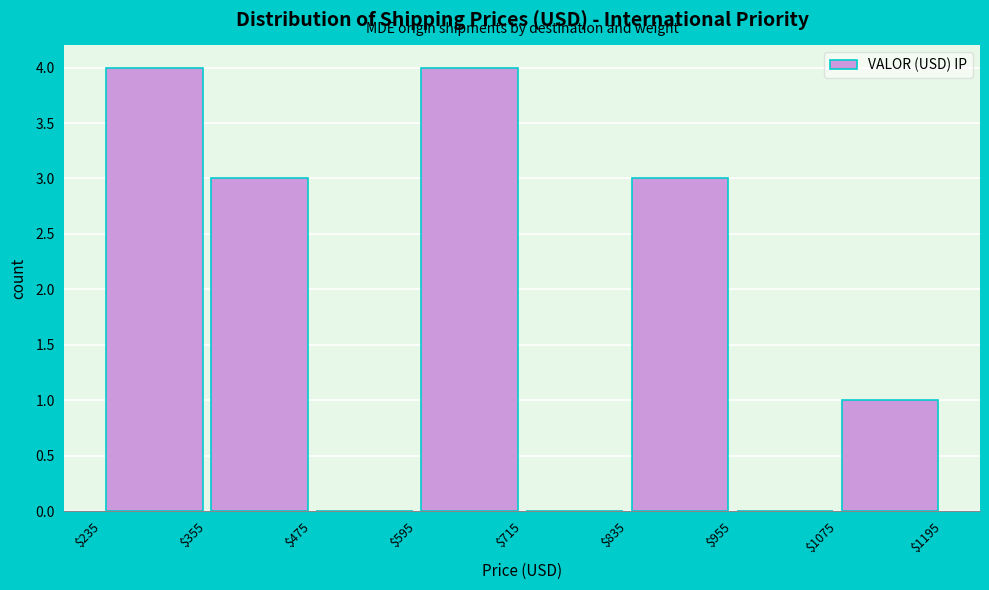

Reading left to right, list every bar in this chart as the range it spans on the x-axis followed by its height. The values are not printed on the chart, so give them approximately, as read against the axis.

$235 to $355: 4
$355 to $475: 3
$475 to $595: 0
$595 to $715: 4
$715 to $835: 0
$835 to $955: 3
$955 to $1075: 0
$1075 to $1195: 1